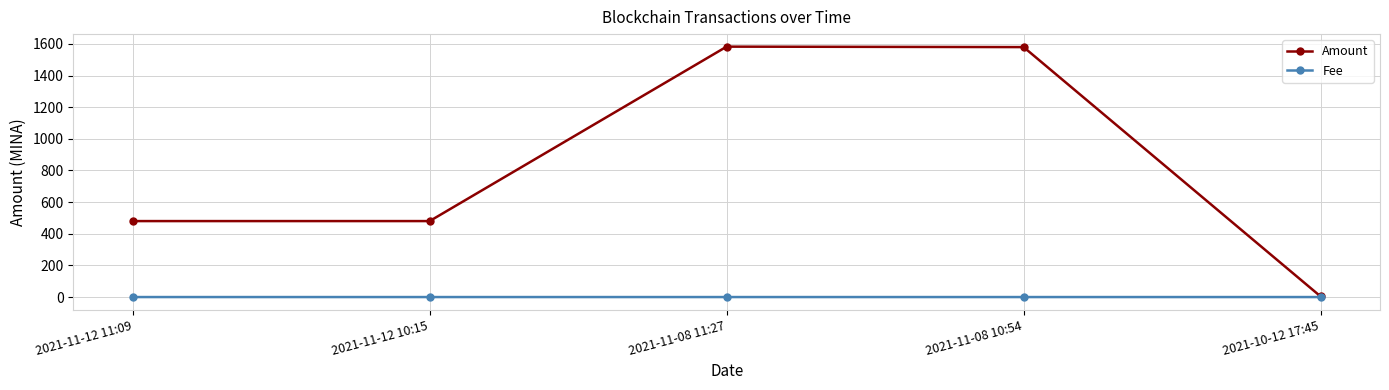

What is the sum of all Fee values?

0.1